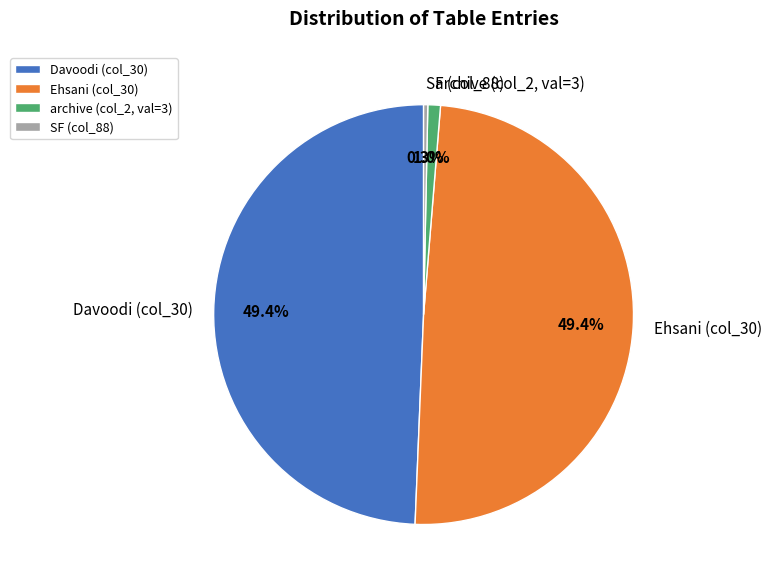

Which category has the smallest portion of the pie?

SF